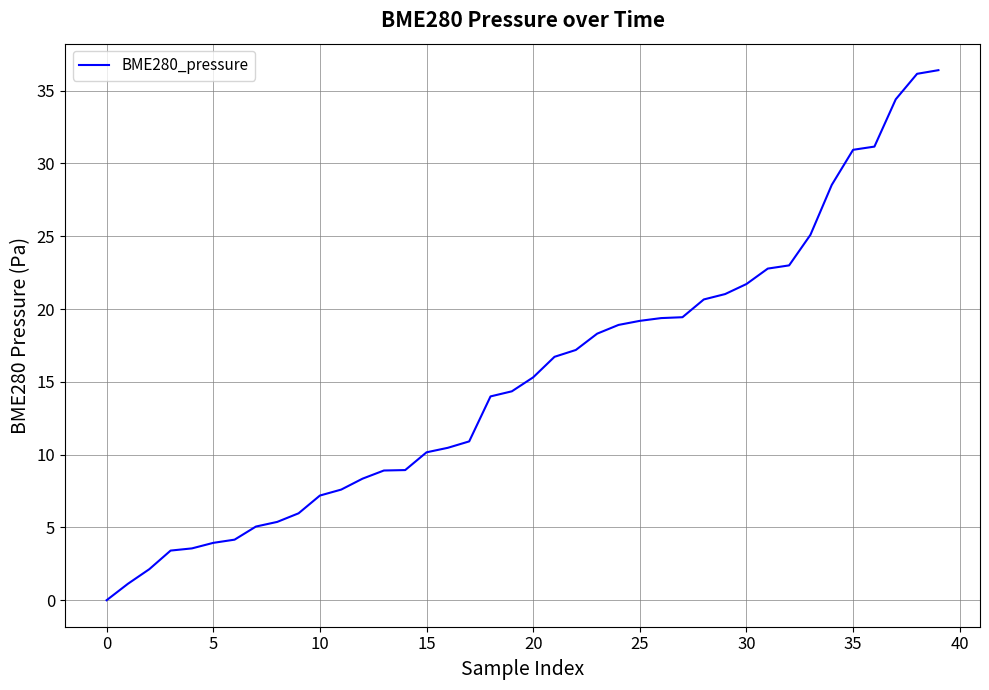

What is the maximum value shown in the chart?

36.4